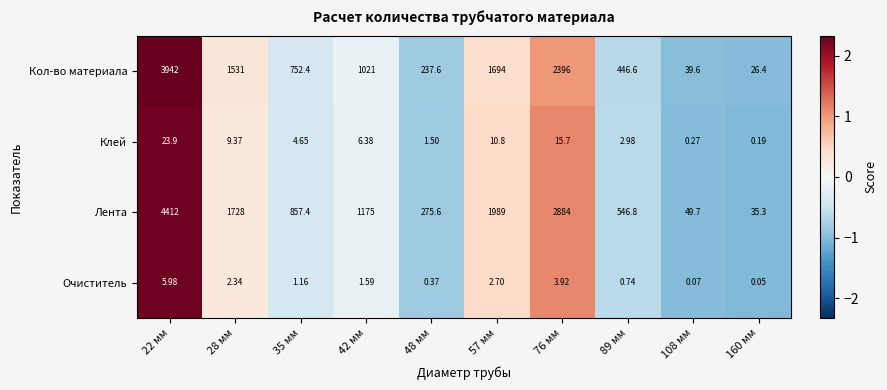

What is the greatest value displayed?

4412.0